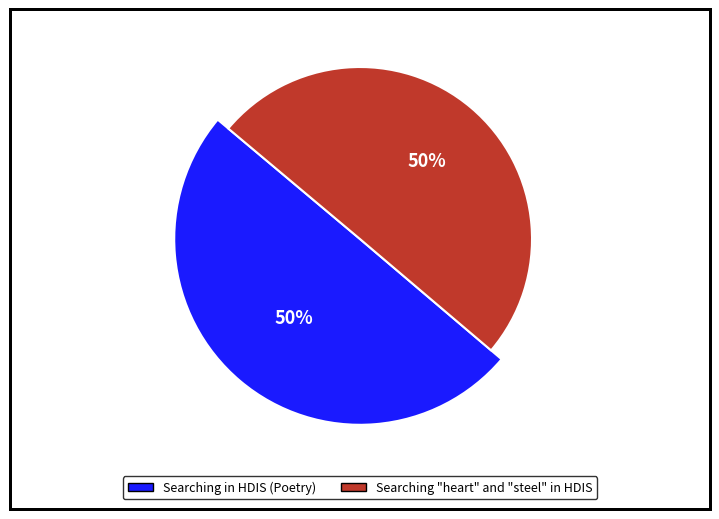

To the nearest percent, what portion does Searching heart and steel in HDIS represent?

50%